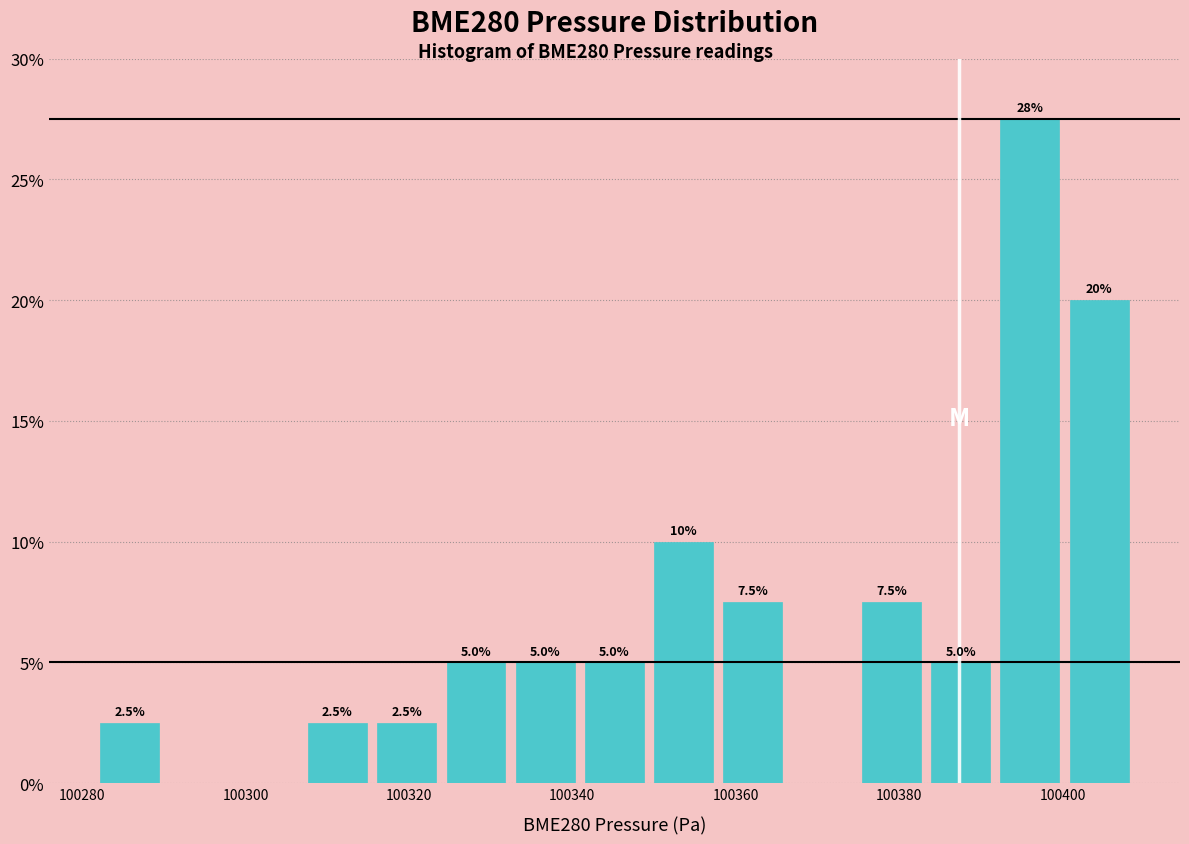

Over which range of the x-axis is the bar tallest?

100392 to 100400